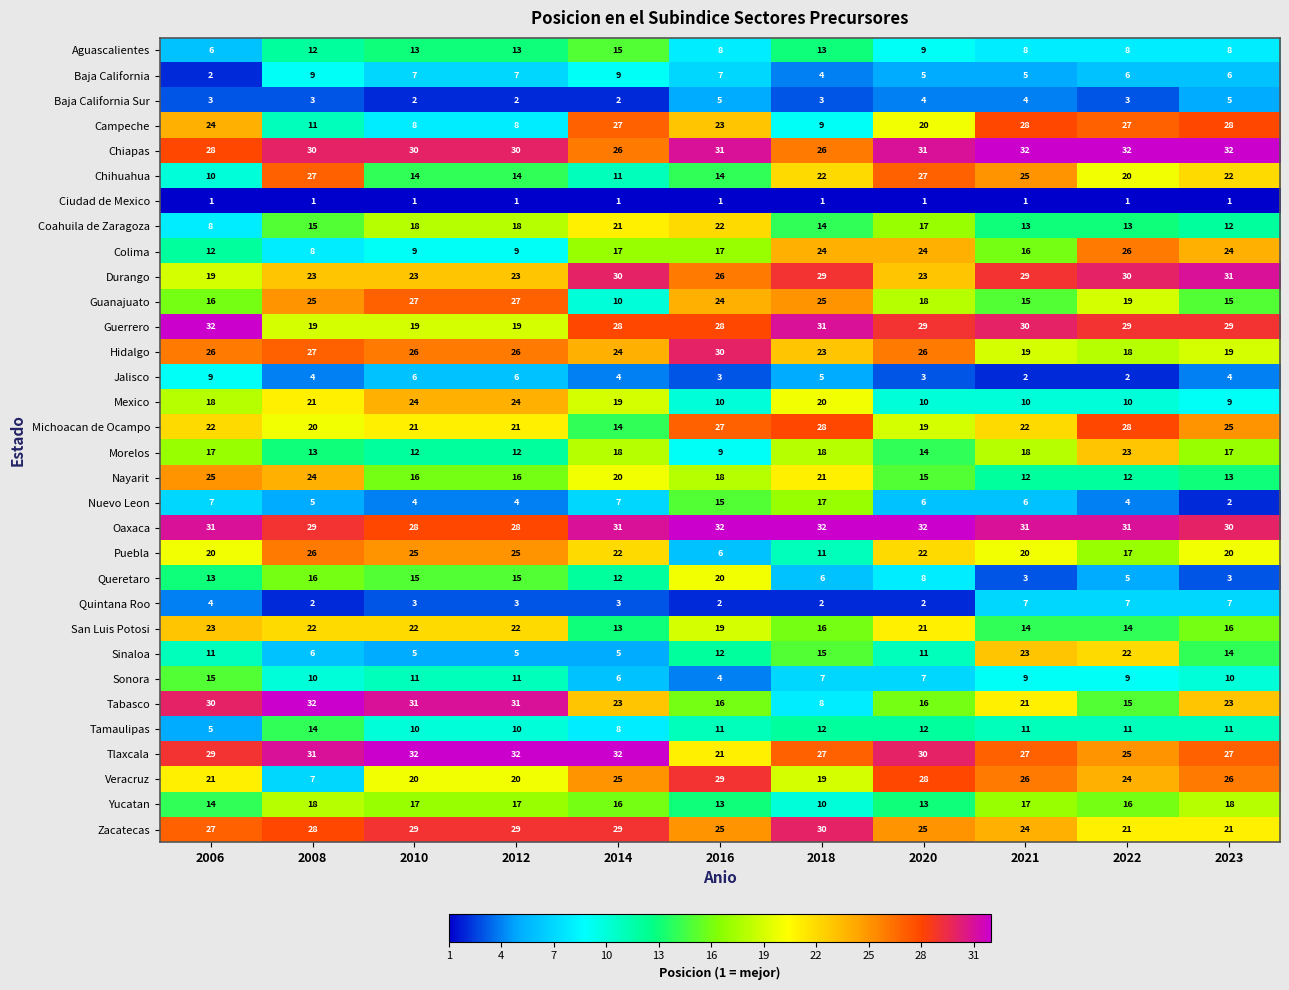

What is the total value across all series at 2021?

528